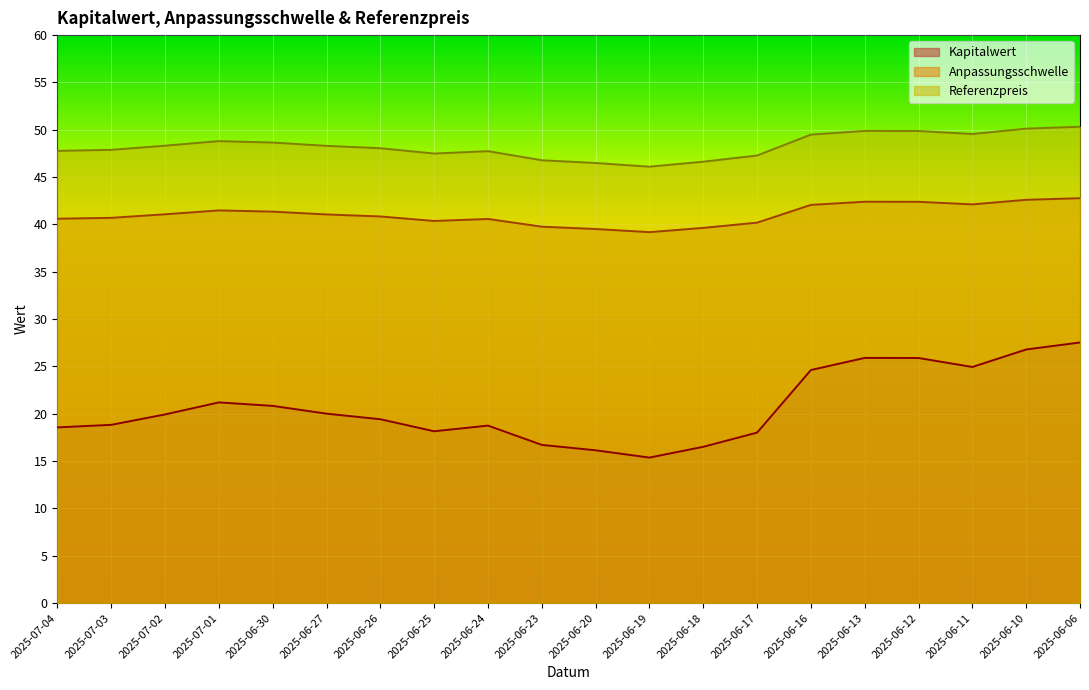

The value of Anpassungsschwelle at 2025-06-17 is 40.2. True or false?

True